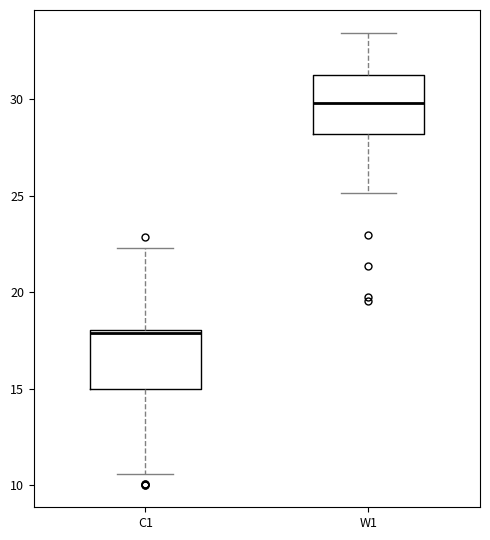

Reading left to right, transcribe this box plot: for each box, give where its median line is, the range the box spans, and where its two whiskers end, as read against the y-axis. The values are not printed on the chart, so give them approximately, as read against the axis.

C1: median 18.0 (just below the box's upper edge), box 15.0 to 18.0, whiskers 10.5 to 22.5
W1: median 30.0, box 28.0 to 31.5, whiskers 25.0 to 33.5